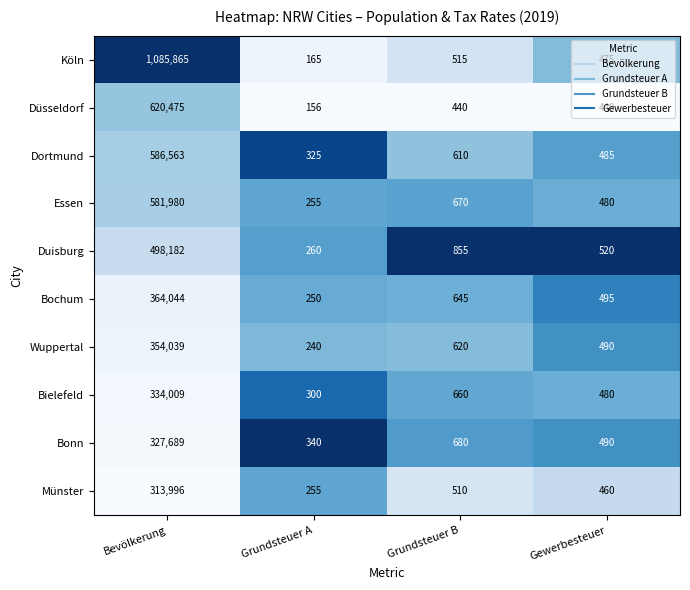

Where is Essen nearest to the value 291117?

Grundsteuer B